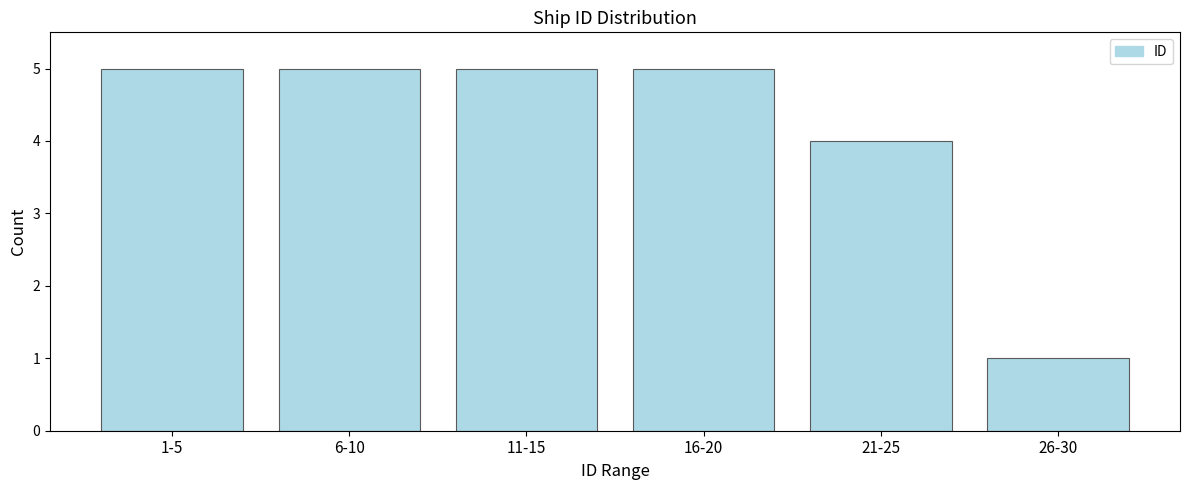

Reading right to left, extract all data points from this chart.

26-30=1	21-25=4	16-20=5	11-15=5	6-10=5	1-5=5